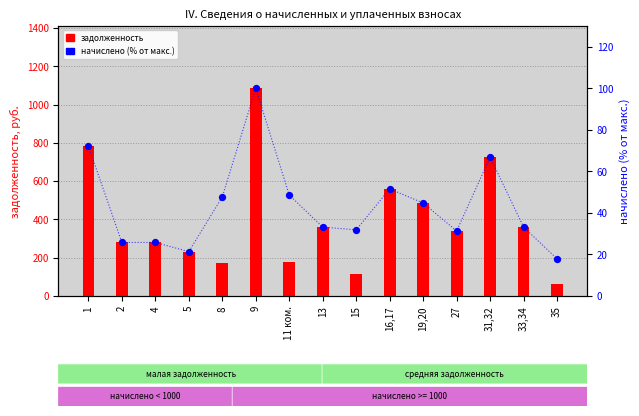

Which series has the widest spread of Y values?

задолженность